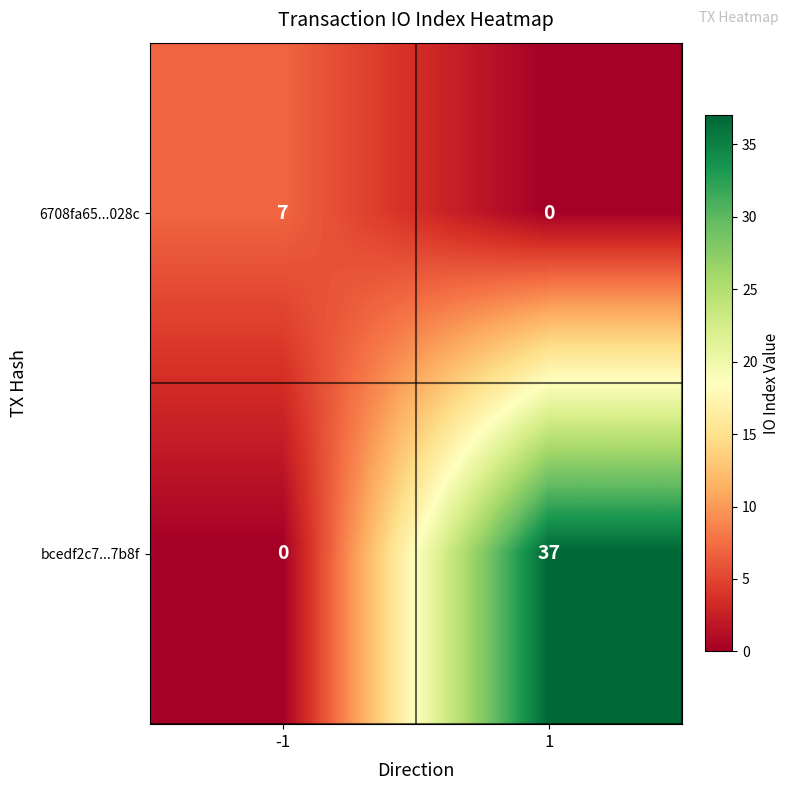

Reading right to left, what are all the values shown in this chart?

6708fa65...028c: 1=0	-1=7
bcedf2c7...7b8f: 1=37	-1=0